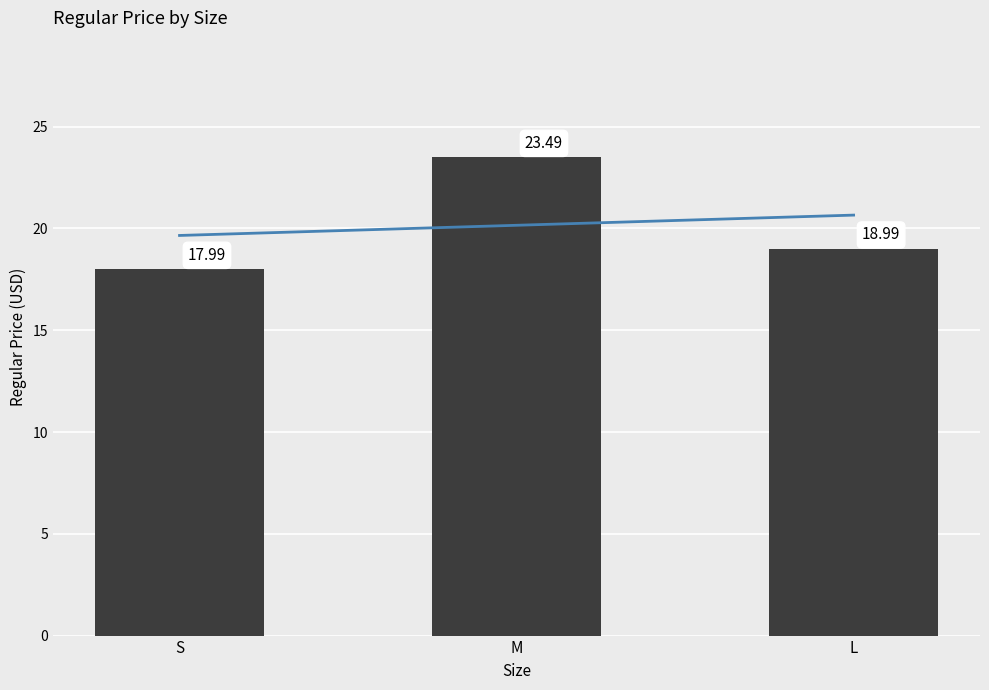

What is the value of the 2nd bar from the left?

23.5